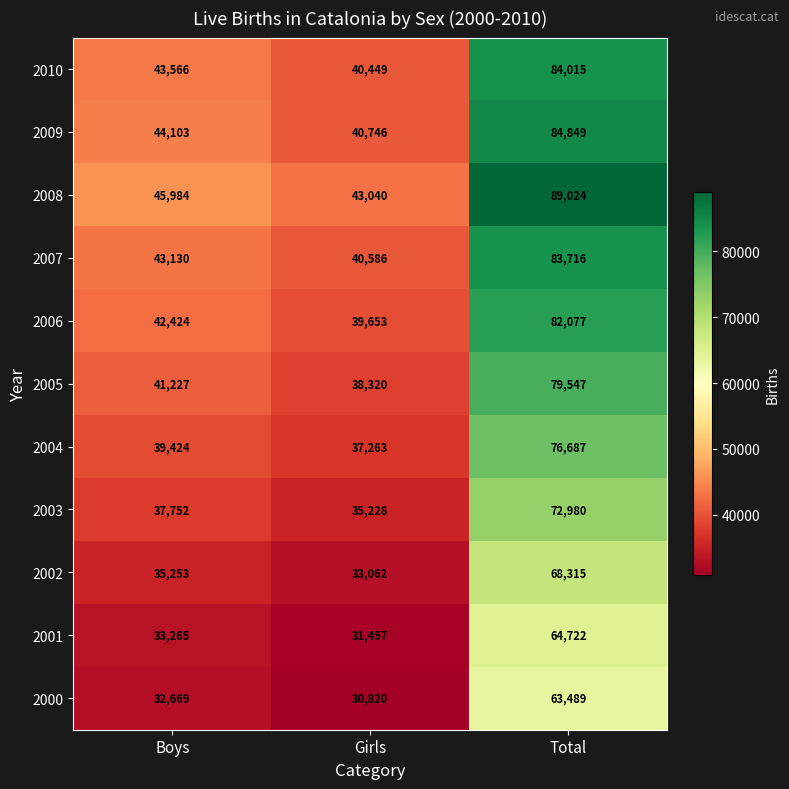

At Girls, list the series in order from smallest to largest.

2000, 2001, 2002, 2003, 2004, 2005, 2006, 2010, 2007, 2009, 2008